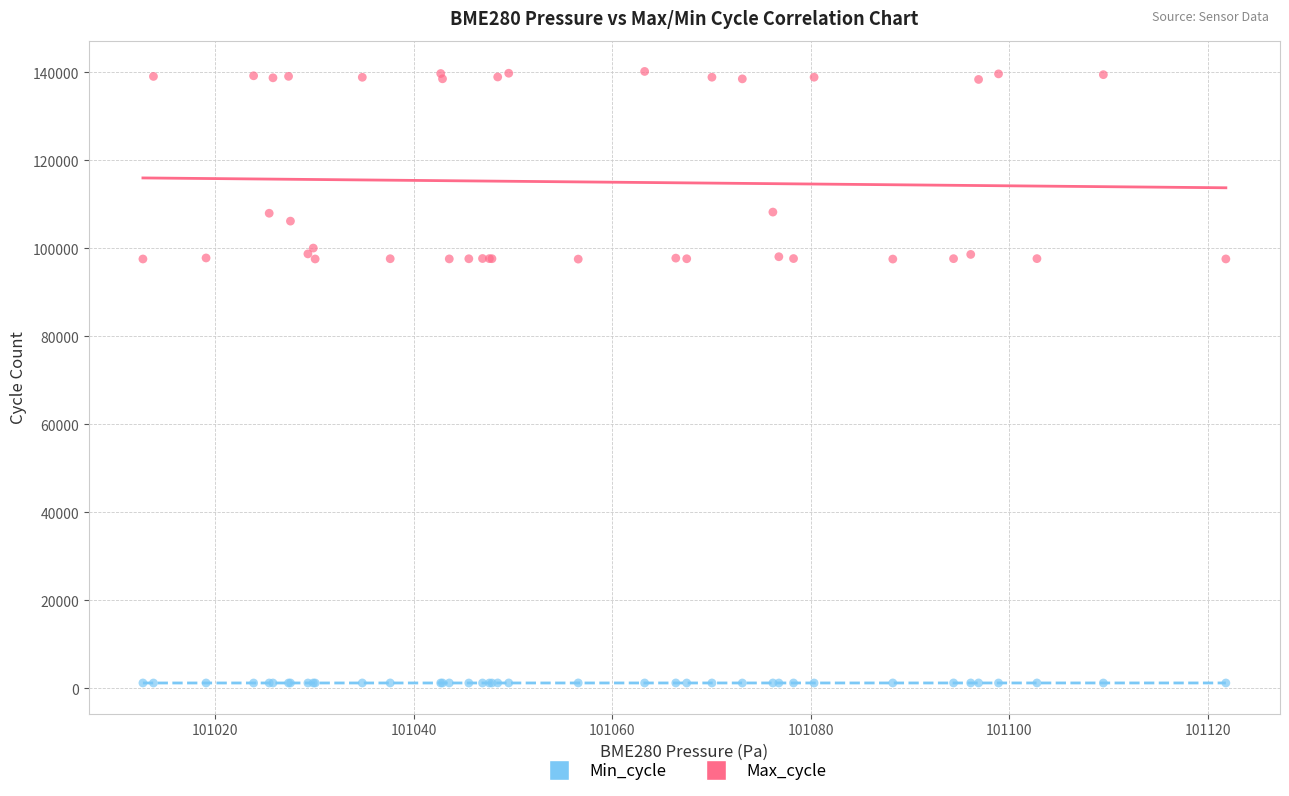

Which series contains the highest Y value?

Max_cycle